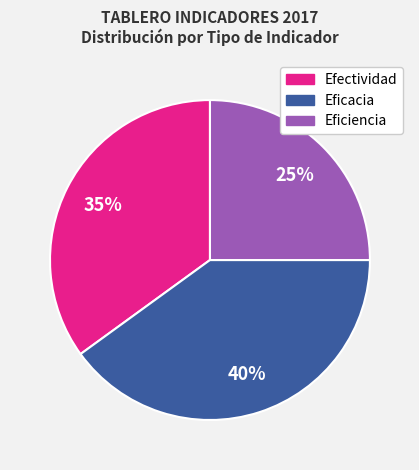

Is there a majority slice in this chart?

No